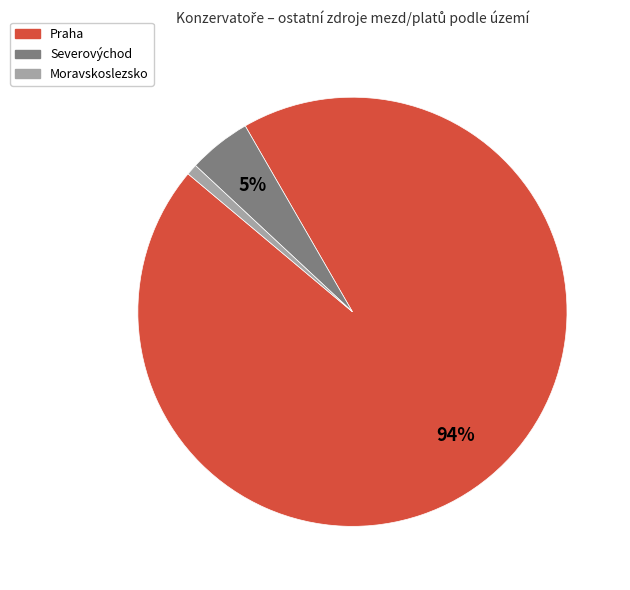

Count the number of slices in the pie.

3